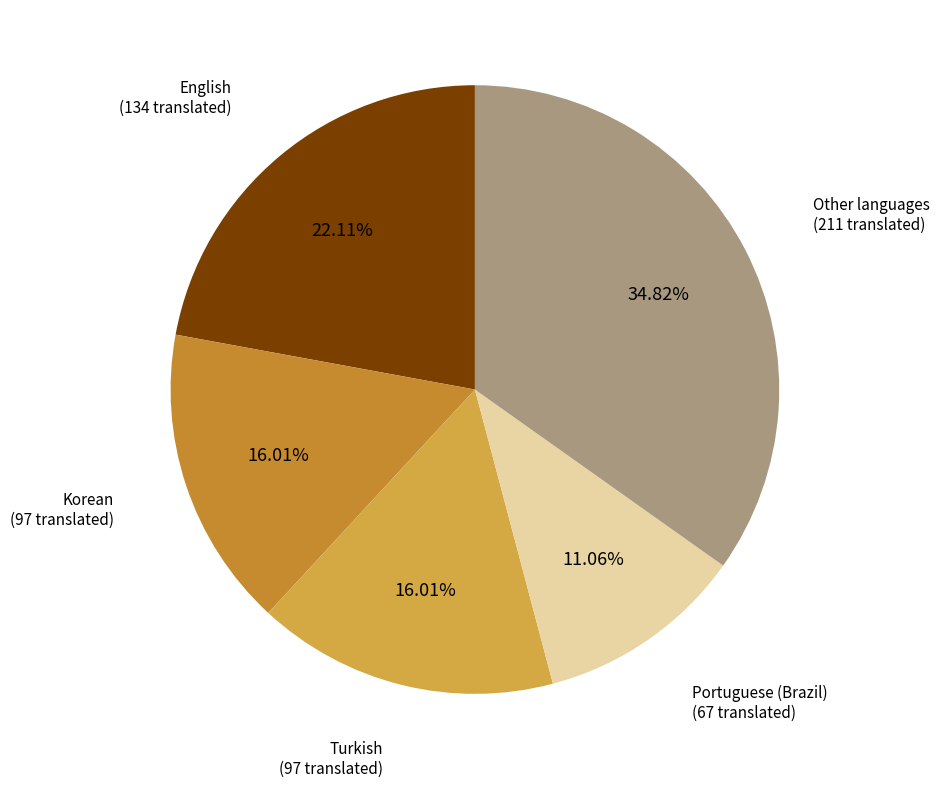

How many slices are in this pie chart?

5